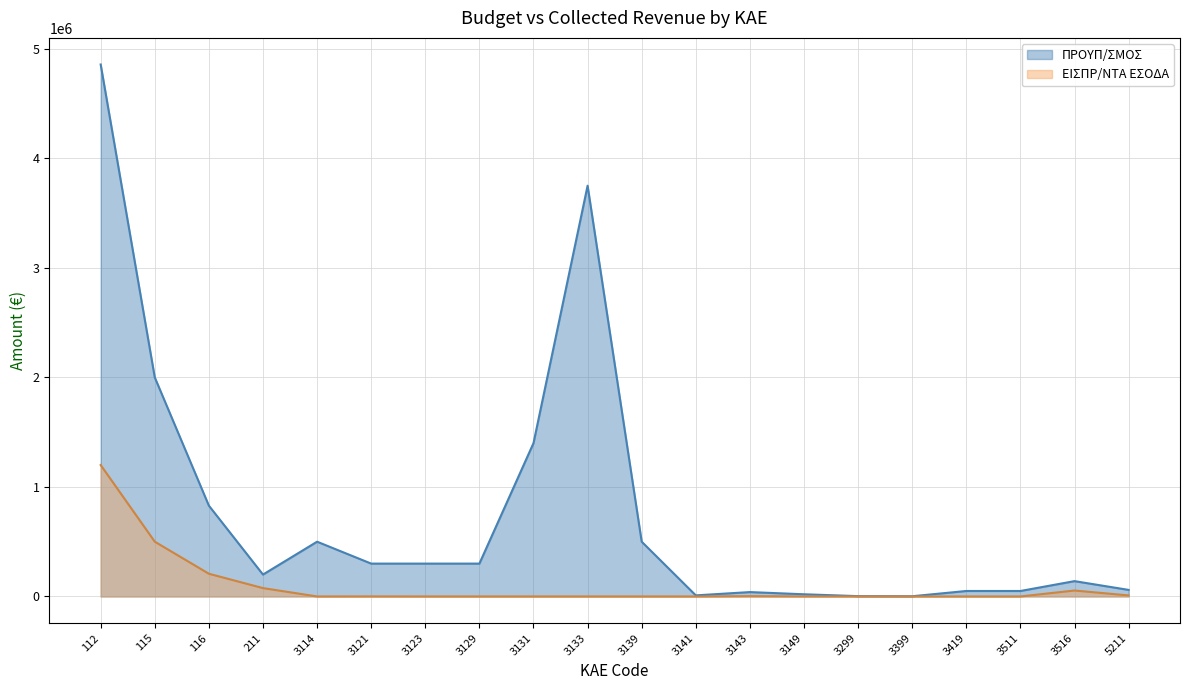

How many lines are shown in the chart?

2